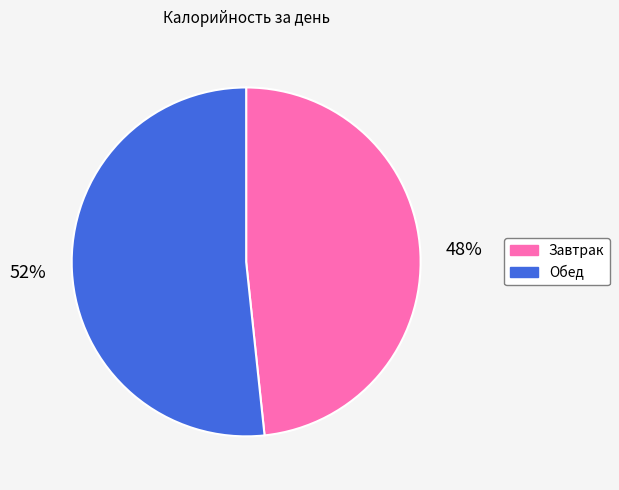

What percentage is the Завтрак slice, to the nearest percent?

48%